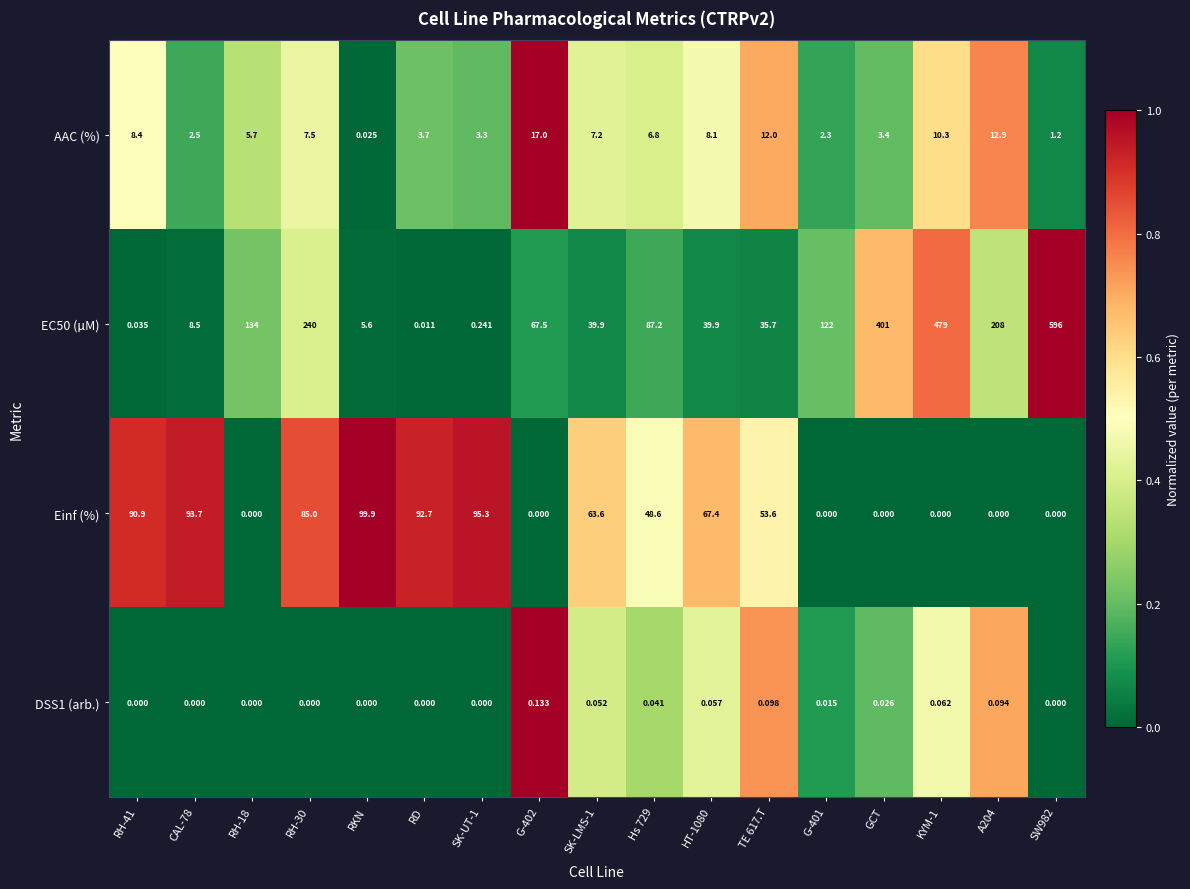

Rank the series by their maximum value, from lowest to highest.

DSS1 (arb.), AAC (%), Einf (%), EC50 (µM)